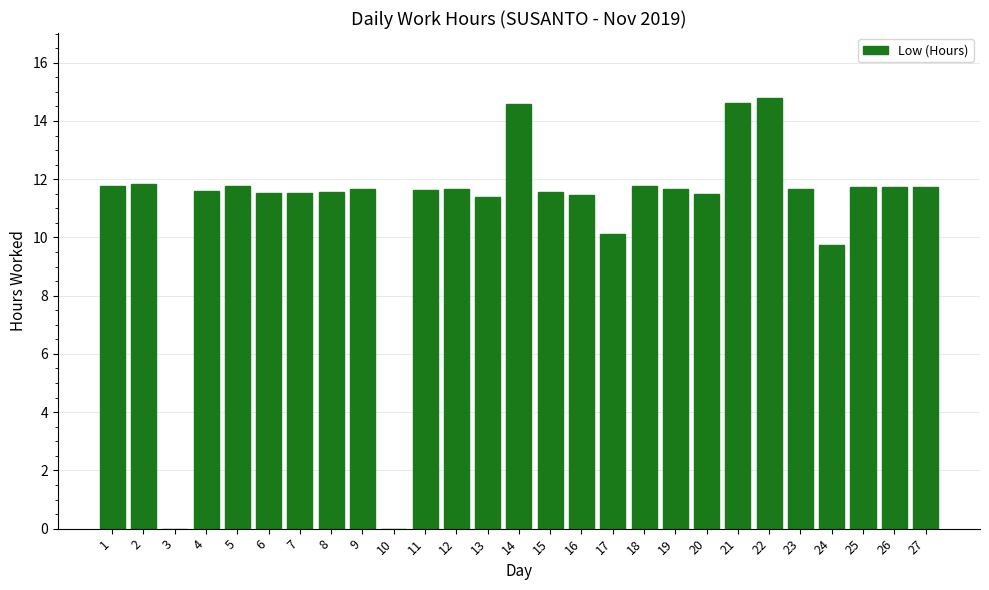

What is the maximum value shown in the chart?

14.8